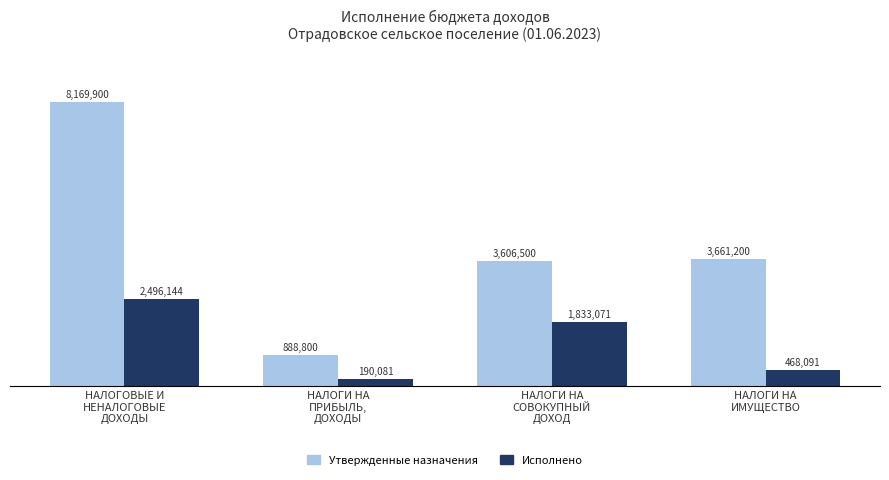

Does the chart contain any negative values?

No